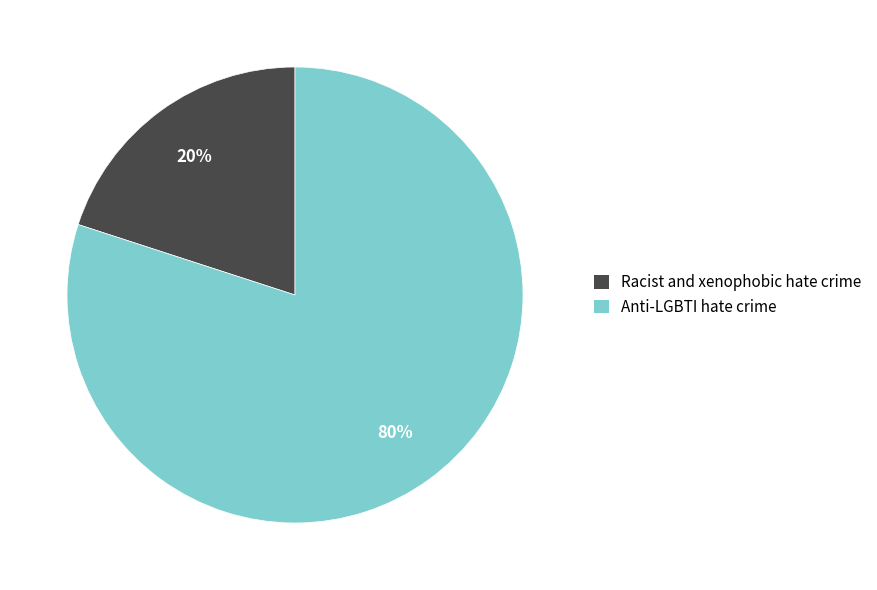

Combined, do Racist and xenophobic hate crime and Anti-LGBTI hate crime account for over 50%?

Yes